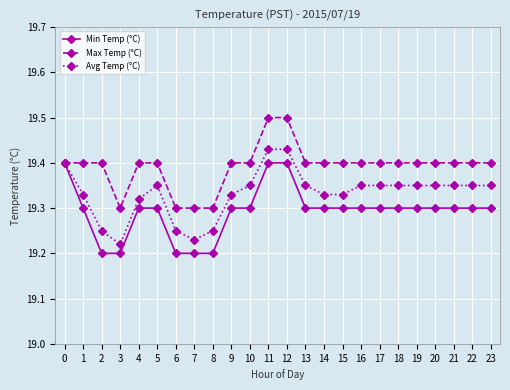

Which series changed the most between 7 and 21?

Avg Temp (°C)